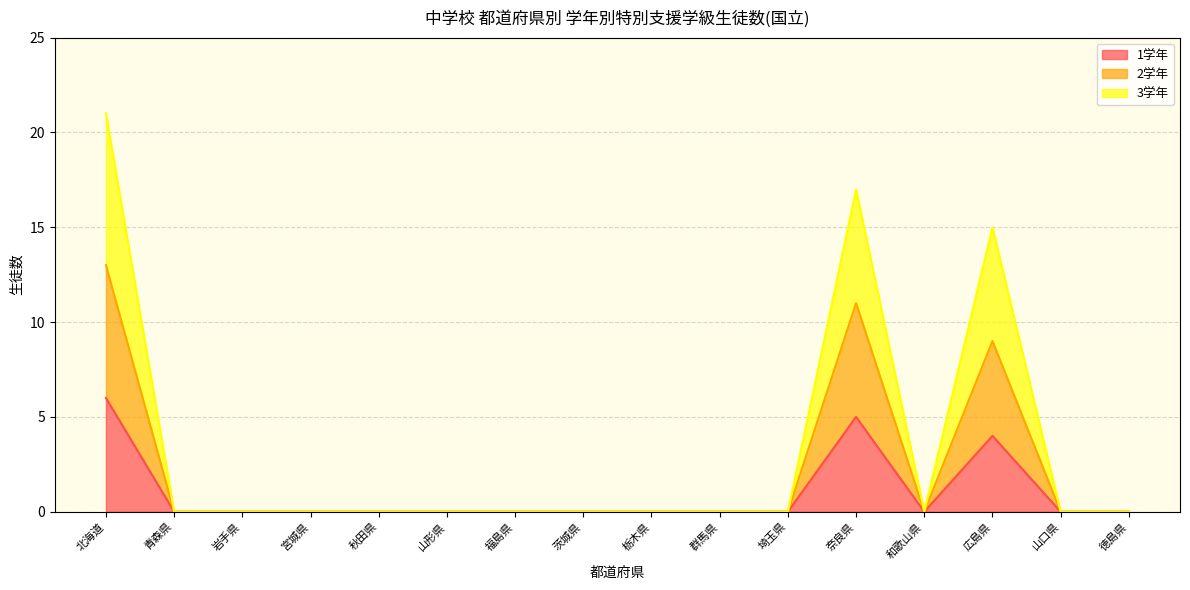

What is the difference between the maximum and minimum values in the 1学年 series?

6